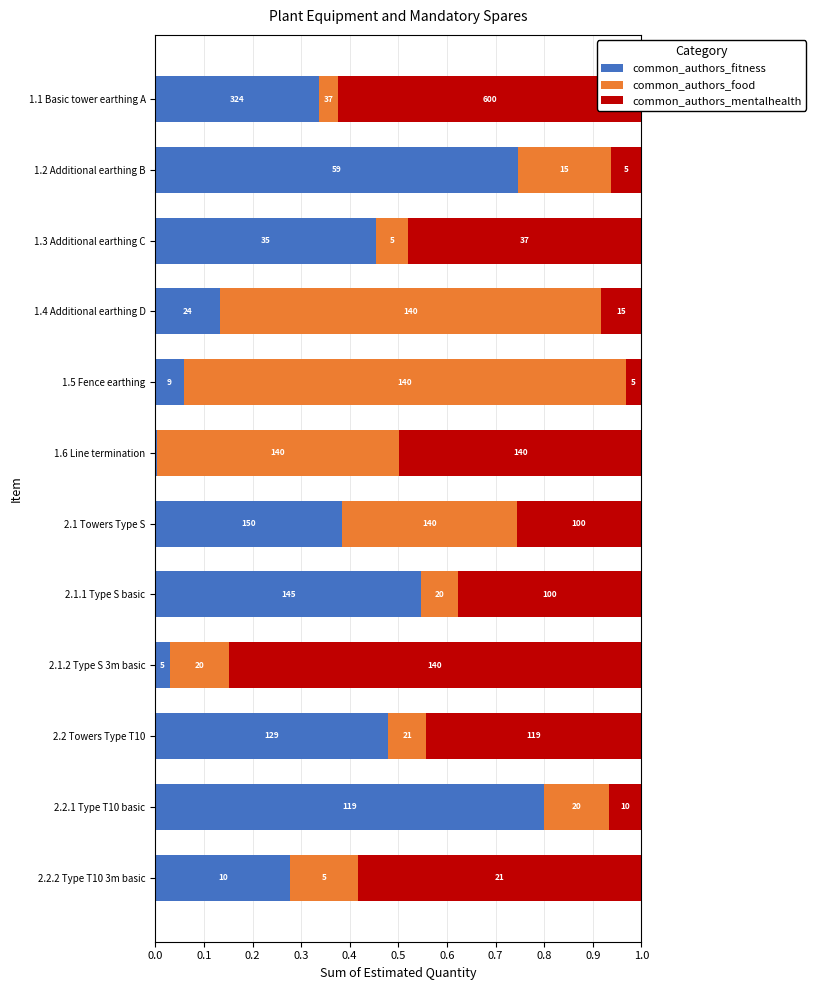

Reading left to right, extract all data points from this chart.

common_authors_fitness: 0.3	0.7	0.5	0.1	0.1	0.0	0.4	0.5	0.0	0.5	0.8	0.3
common_authors_food: 0.0	0.2	0.1	0.8	0.9	0.5	0.4	0.1	0.1	0.1	0.1	0.1
common_authors_mentalhealth: 0.6	0.1	0.5	0.1	0.0	0.5	0.3	0.4	0.8	0.4	0.1	0.6